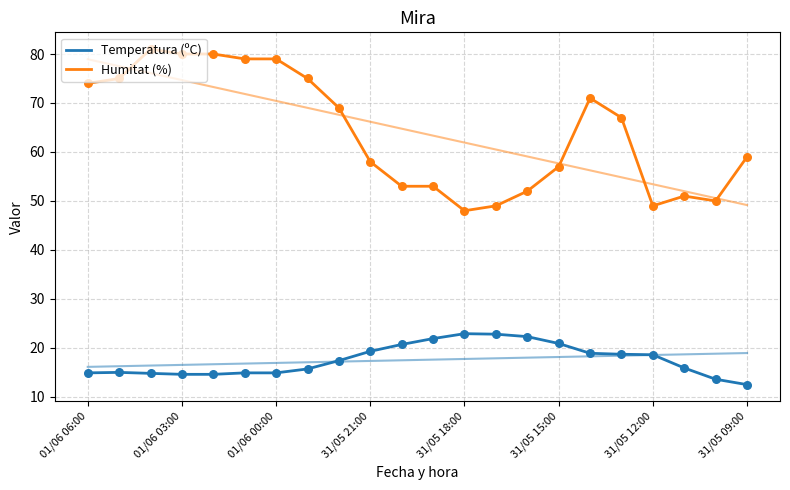

Which series has the widest spread of Y values?

Humitat (%)